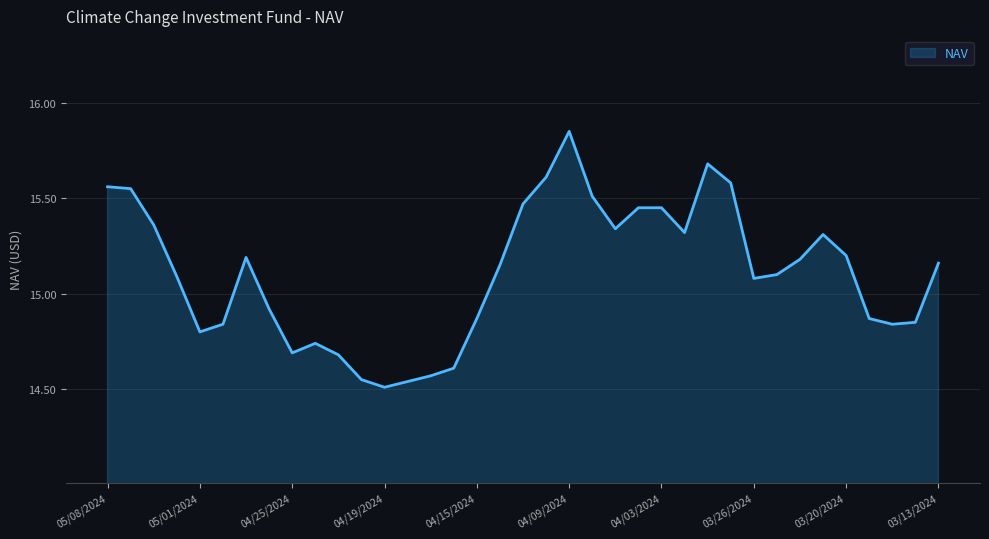

What is the difference between the maximum and minimum values?

1.3